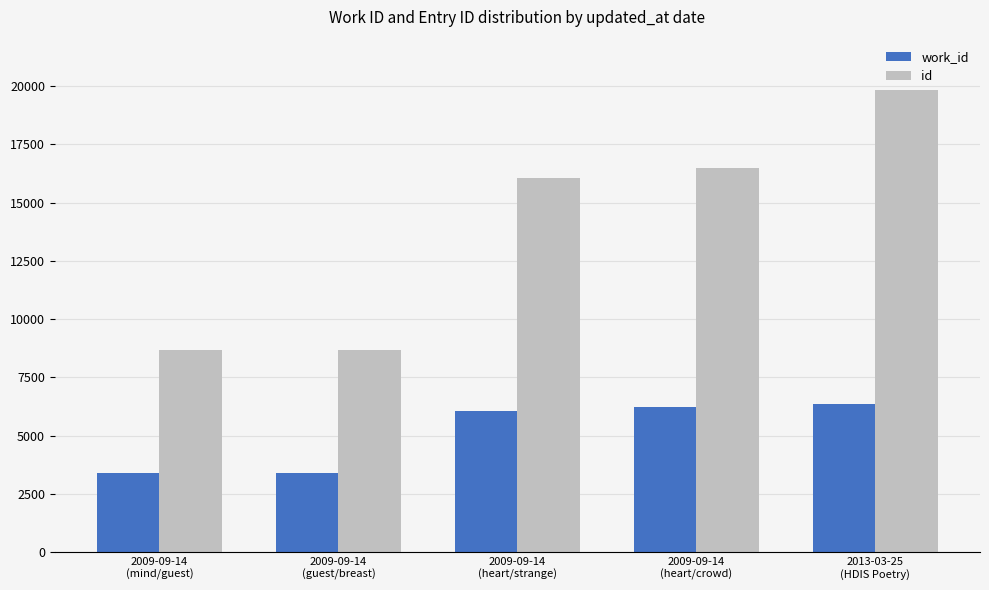

At which category is the sum across all series the highest?

2013-03-25
(HDIS Poetry)